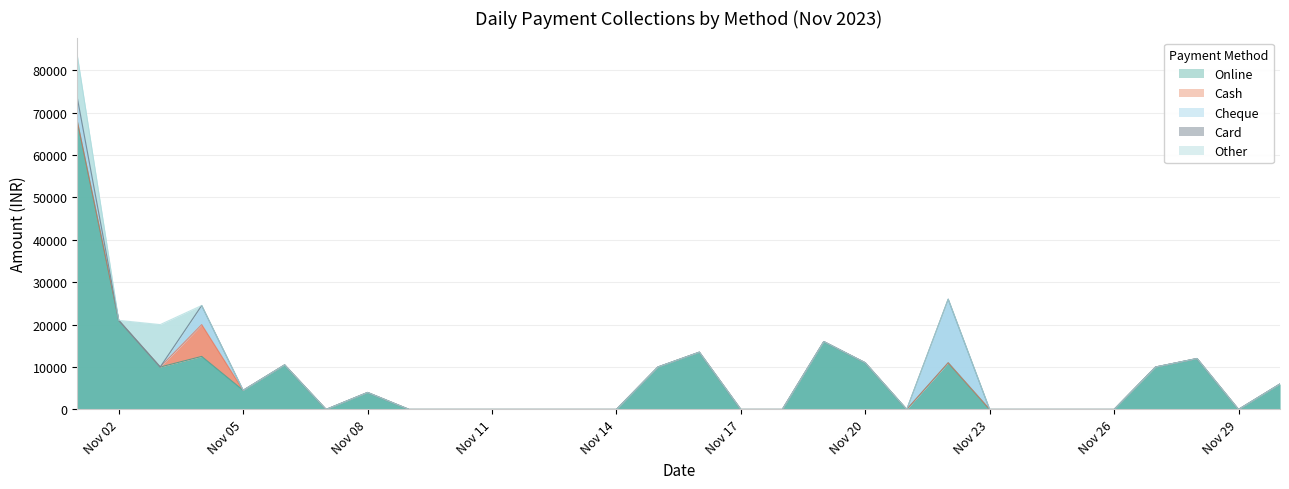

List the labels in order of Cash value, largest first.

3, 0, 1, 2, 4, 5, 6, 7, 8, 9, 10, 11, 12, 13, 14, 15, 16, 17, 18, 19, 20, 21, 22, 23, 24, 25, 26, 27, 28, 29